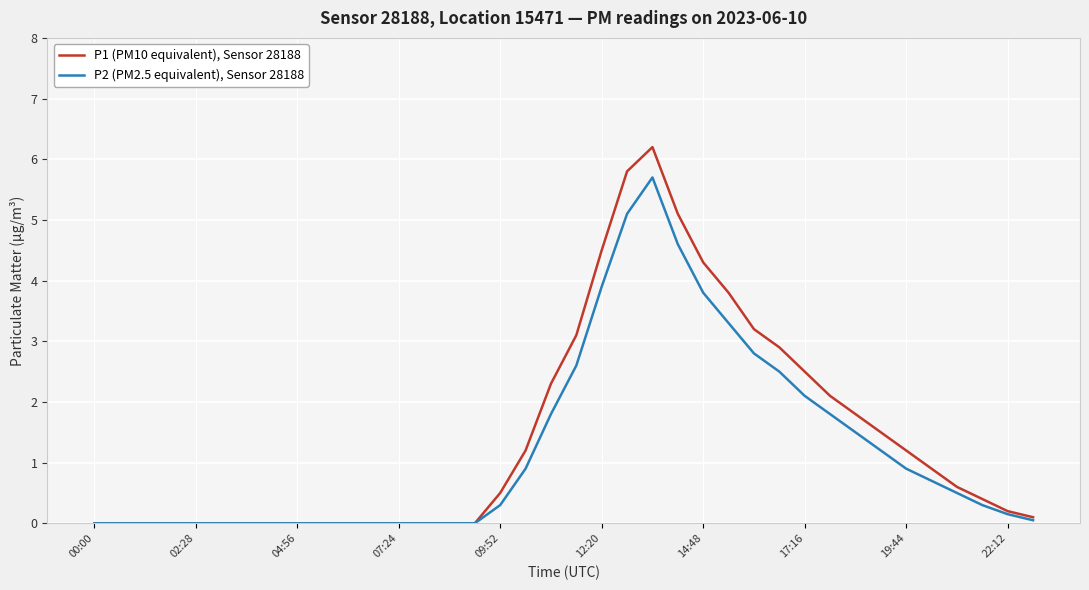

Which series has the largest total across all categories?

P1 (PM10 equivalent), Sensor 28188